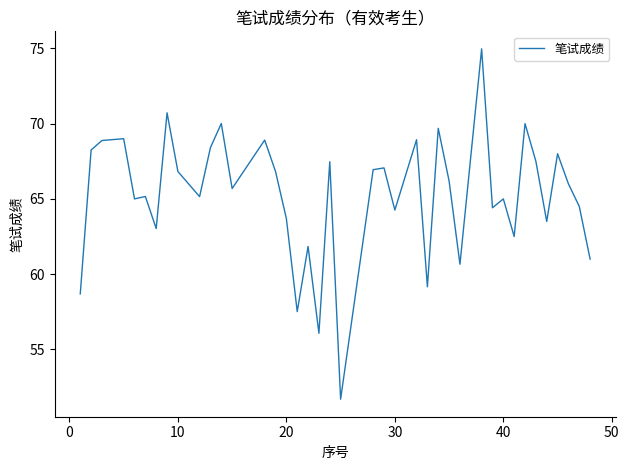

What is the difference between the maximum and minimum values?

23.3